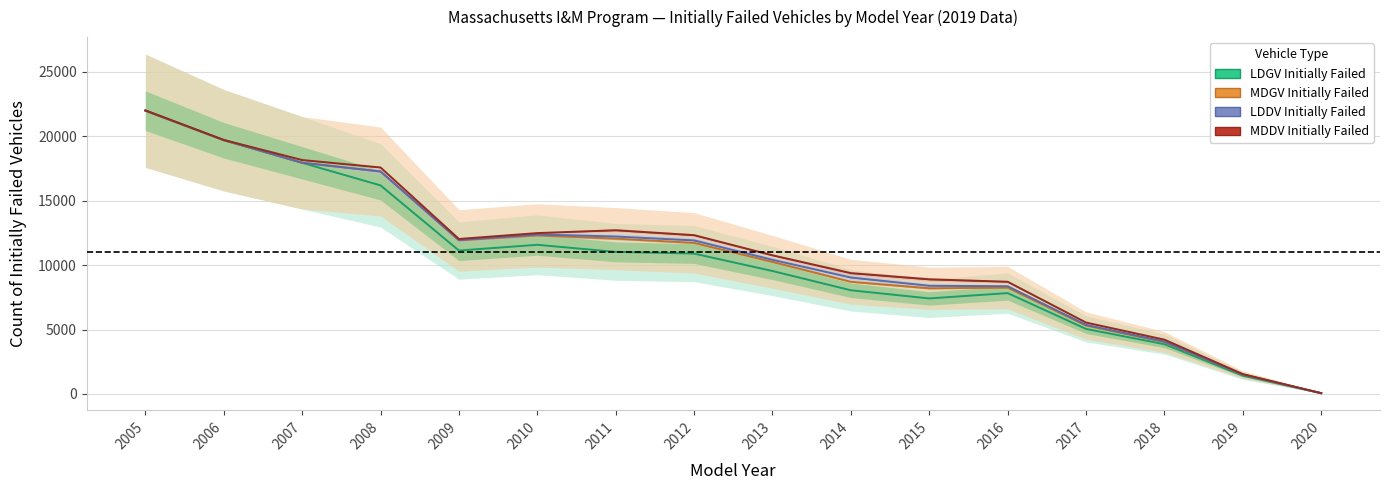

Reading left to right, extract all data points from this chart.

LDGV Initially Failed: 2005=21978	2006=19688	2007=17937	2008=16184	2009=11130	2010=11575	2011=11024	2012=10891	2013=9541	2014=8045	2015=7413	2016=7827	2017=5047	2018=3861	2019=1419	2020=56
MDGV Initially Failed: 2005=0	2006=0	2007=0	2008=1075	2009=783	2010=725	2011=1029	2012=832	2013=709	2014=659	2015=789	2016=422	2017=261	2018=169	2019=84	2020=4
LDDV Initially Failed: 2005=24	2006=22	2007=6	2008=9	2009=35	2010=78	2011=164	2012=191	2013=160	2014=332	2015=191	2016=110	2017=57	2018=33	2019=2	2020=0
MDDV Initially Failed: 2005=0	2006=0	2007=209	2008=306	2009=78	2010=105	2011=487	2012=407	2013=348	2014=339	2015=503	2016=347	2017=176	2018=150	2019=38	2020=2
TOTAL Initially Failed: 2005=22002	2006=19710	2007=18152	2008=17574	2009=12026	2010=12483	2011=12704	2012=12321	2013=10758	2014=9375	2015=8896	2016=8706	2017=5541	2018=4213	2019=1543	2020=62